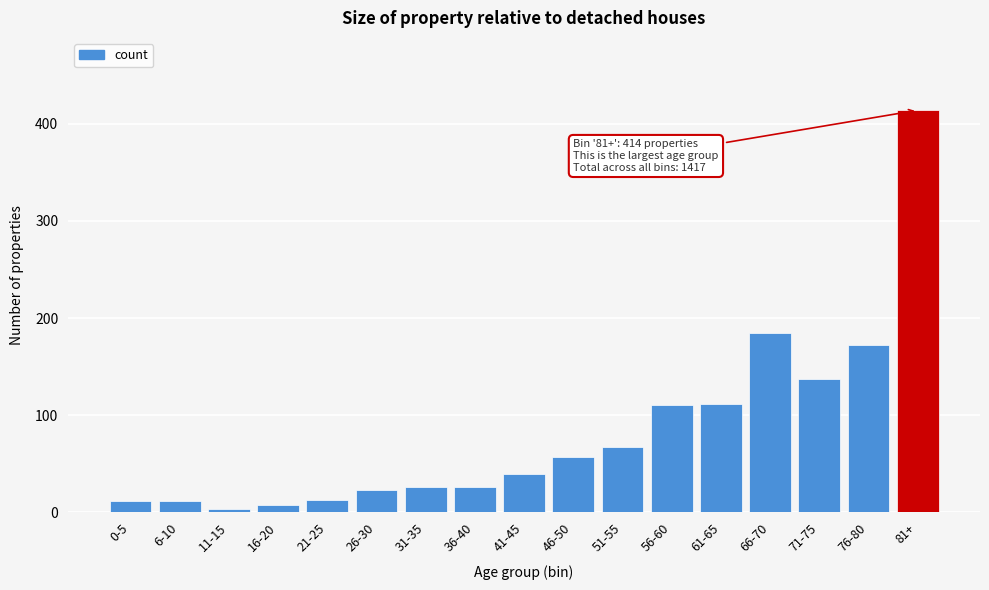

What is the difference between the maximum and minimum values?

411